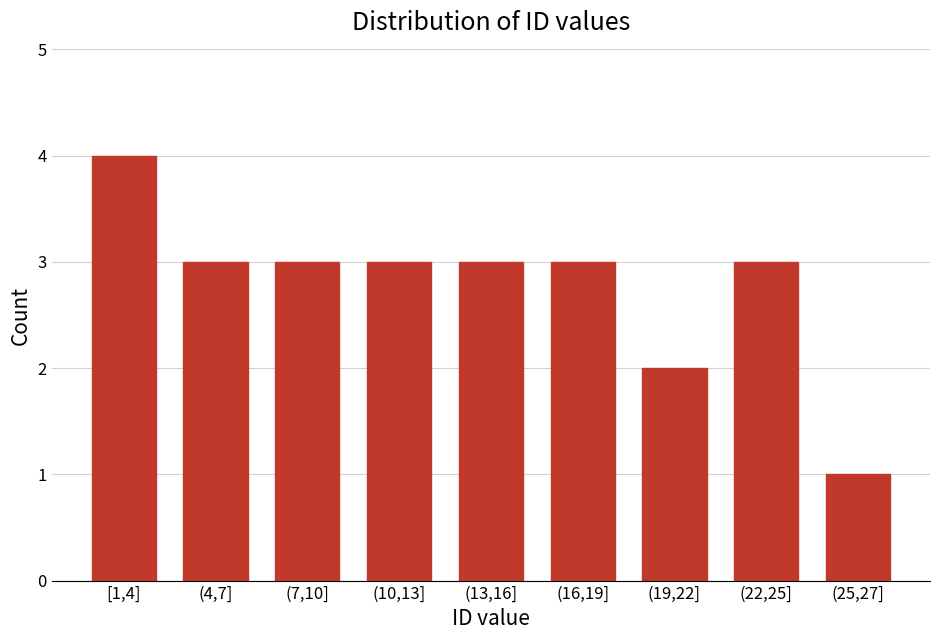

Reading right to left, extract all data points from this chart.

1	3	2	3	3	3	3	3	4